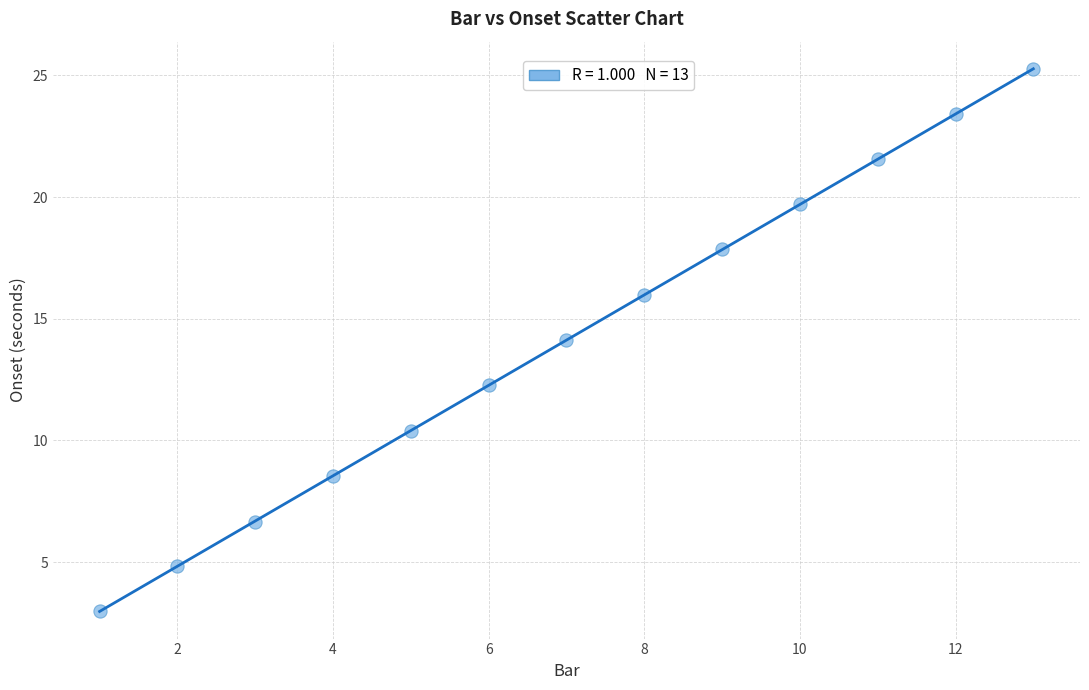

What is the range of X values (max minus min)?

12.0